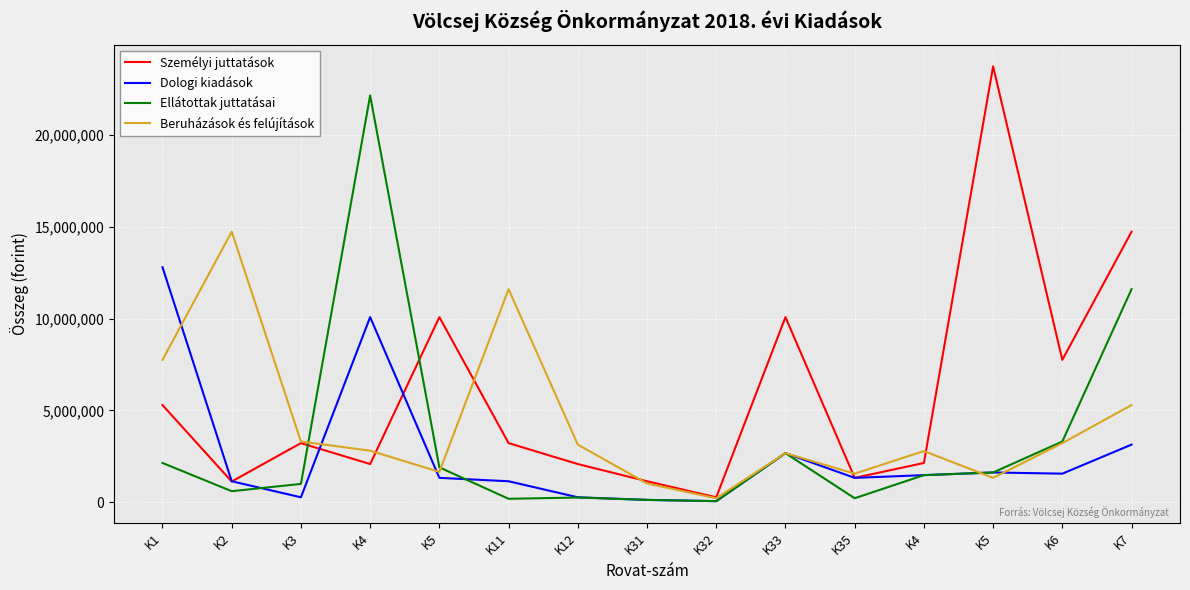

How many lines are shown in the chart?

4